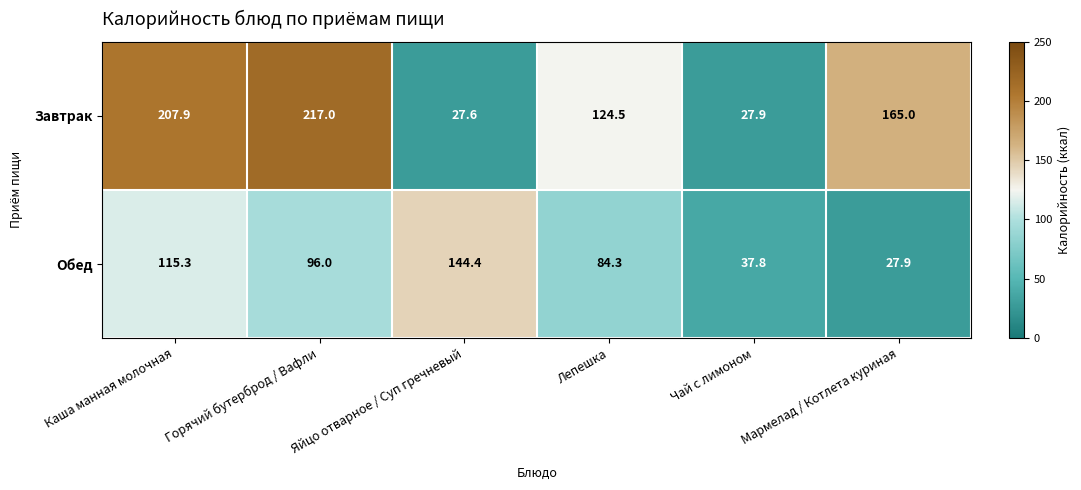

True or false: Обед has a value of 37.8 at Чай с лимоном.

True